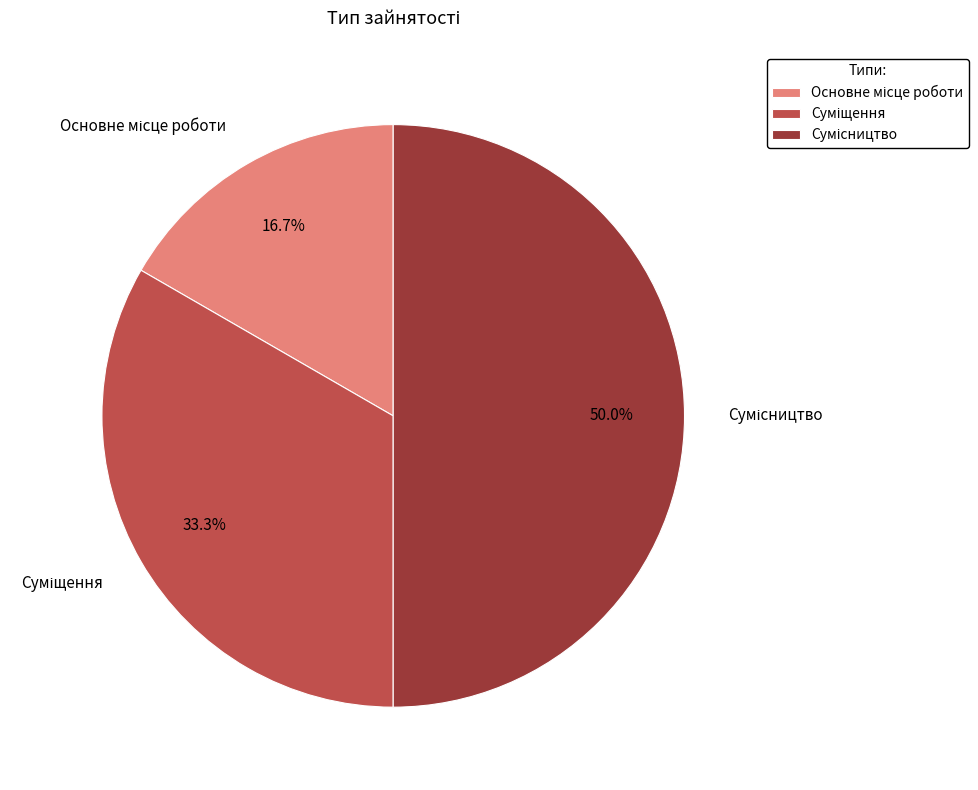

What percentage do Суміщення and Основне місце роботи together represent?

50.0%